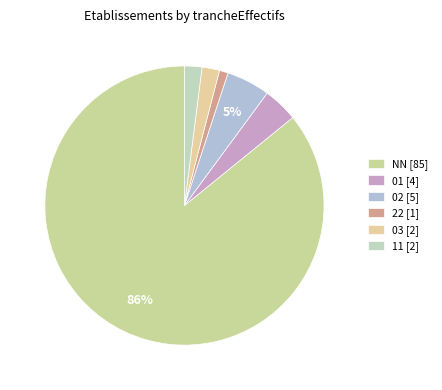

Does NN account for over 50% of the chart?

Yes